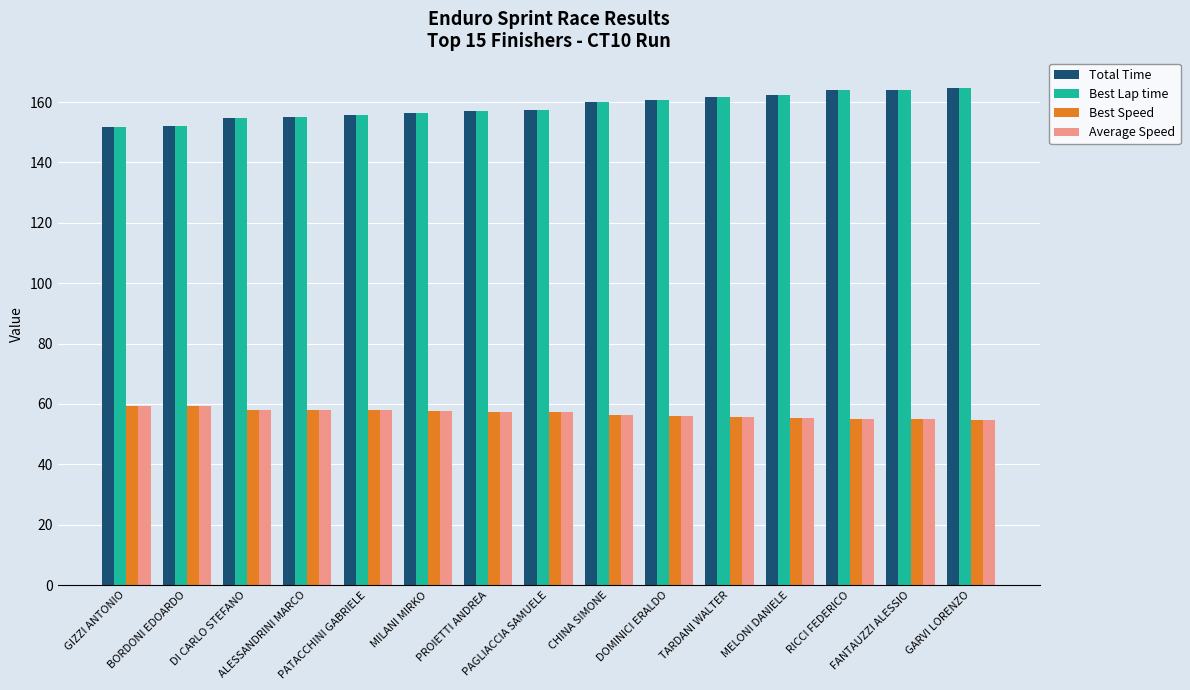

At how many categories does at least one series exceed 142?

15